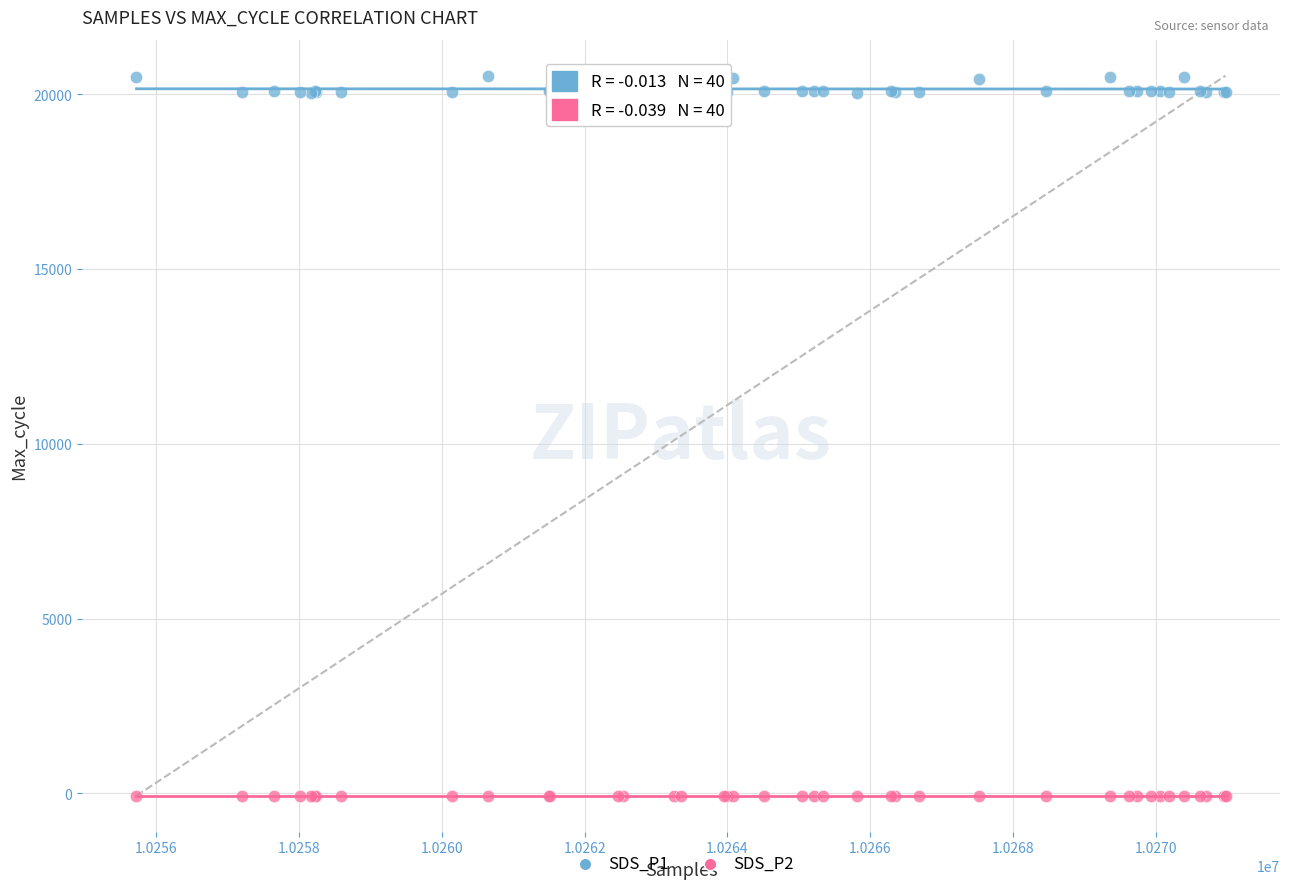

What is the X range (max minus min) for the scatter plot?

15252